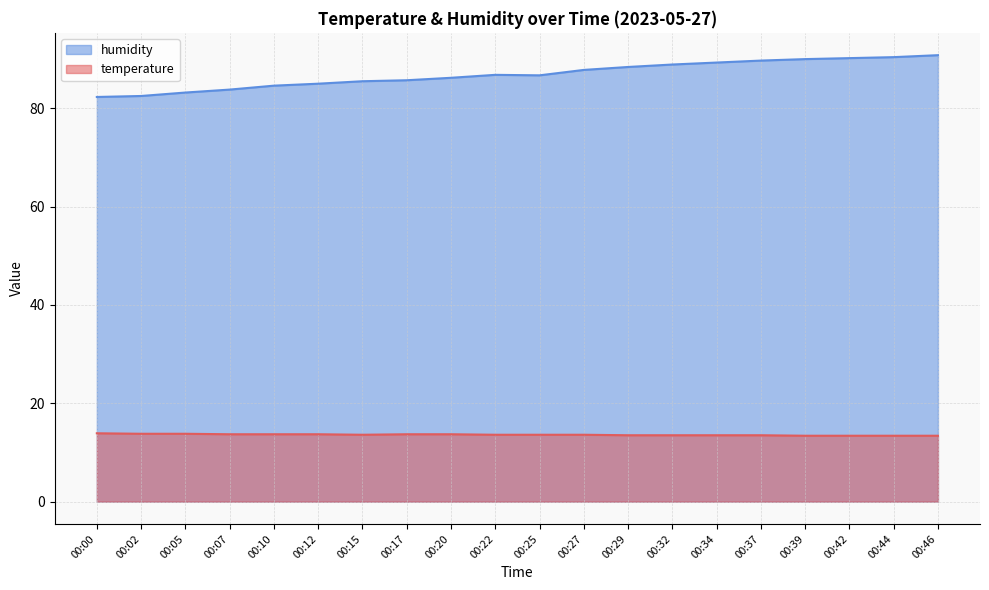

Does the chart display data point markers on the line(s)?

No